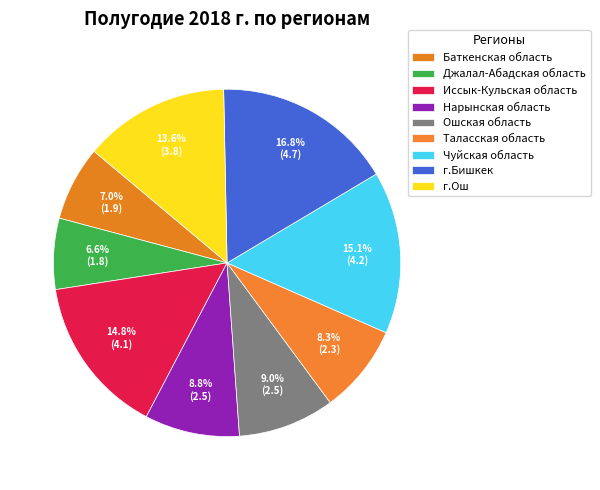

Is there a majority slice in this chart?

No